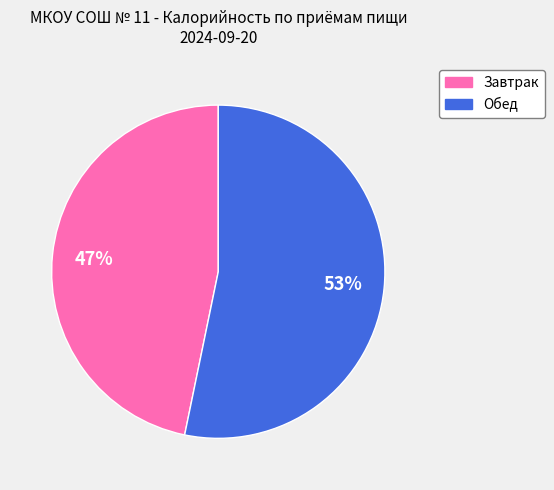

The Обед slice represents 53% of the pie. True or false?

True